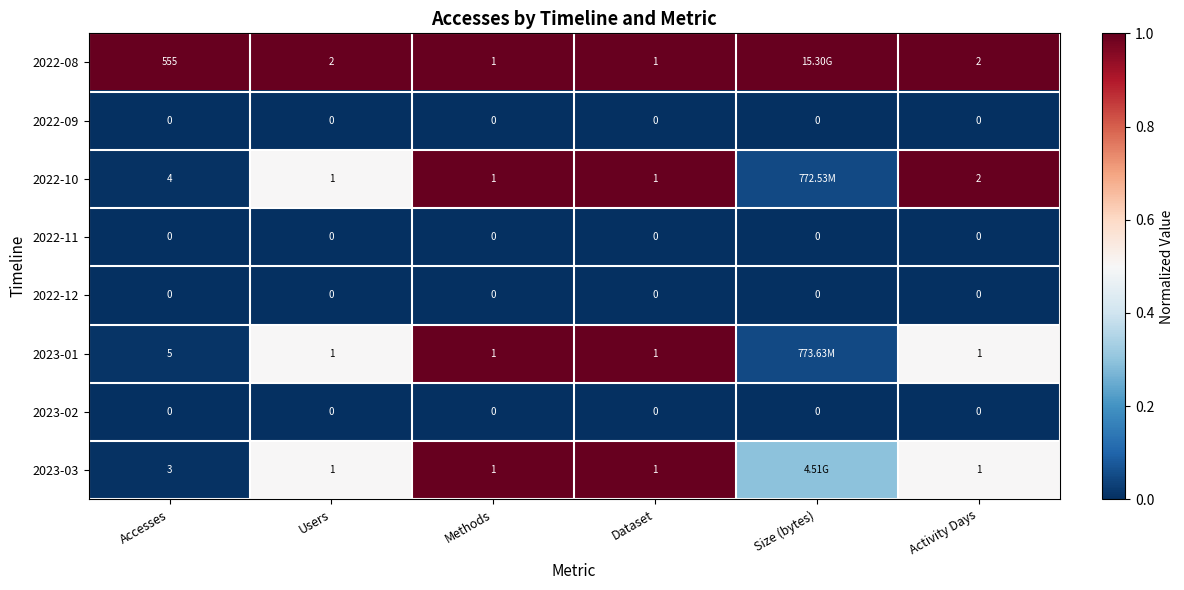

The value of 2022-11 at Methods is 0.0. True or false?

True